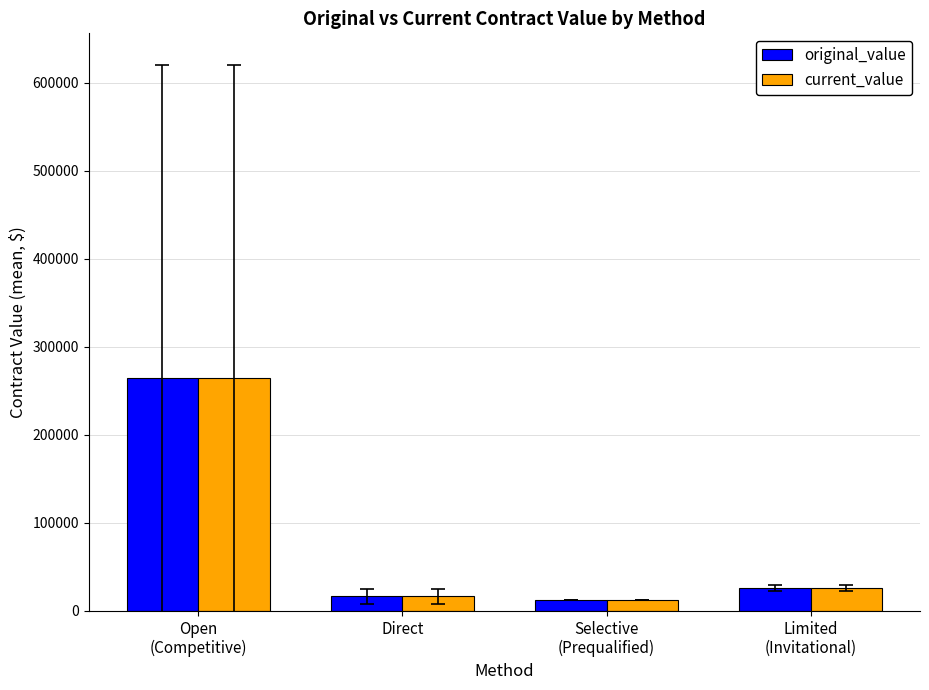

What is the label of the 2nd bar from the right?

Selective
(Prequalified)